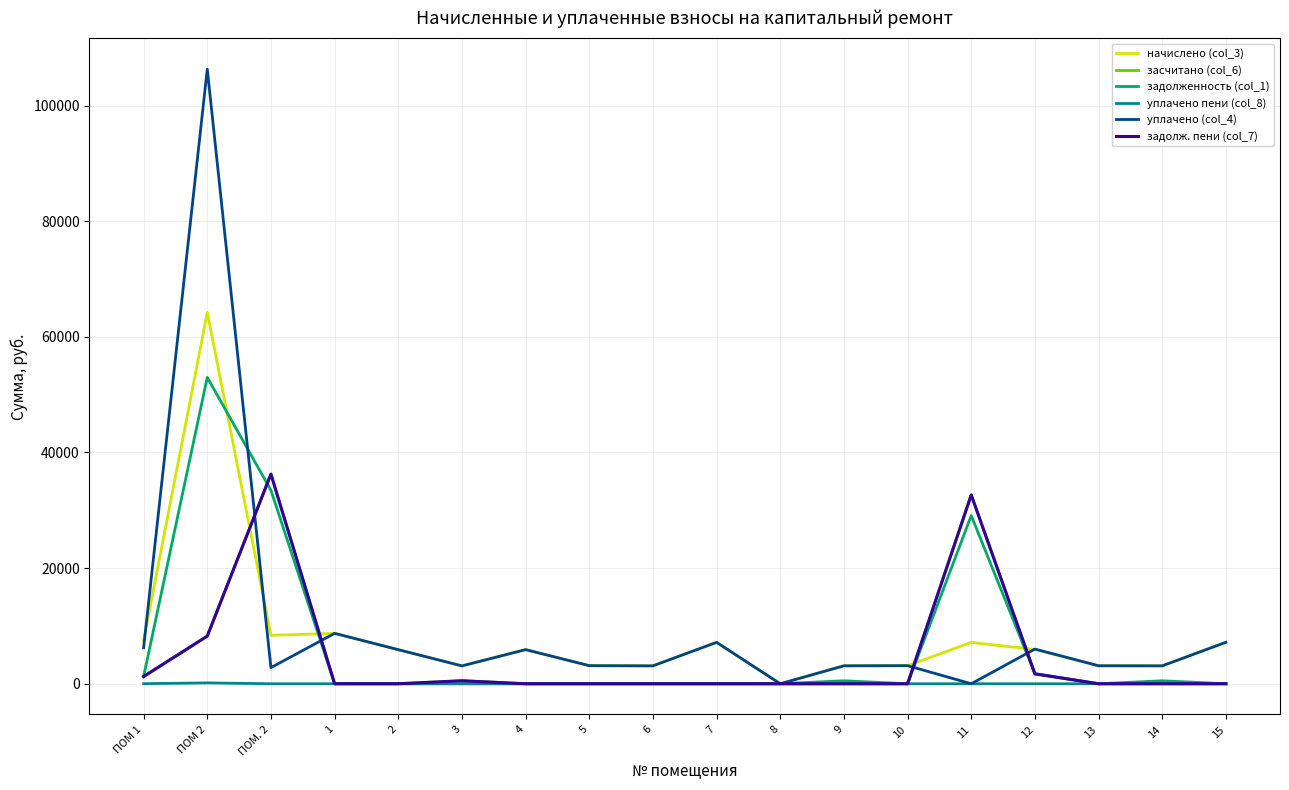

Where does the уплачено (col_4) series first go above 3129?

ПОМ 1